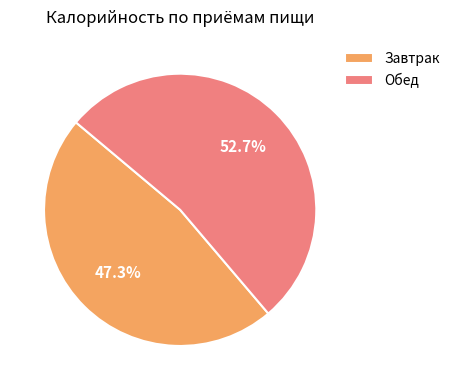

Count the number of slices in the pie.

2